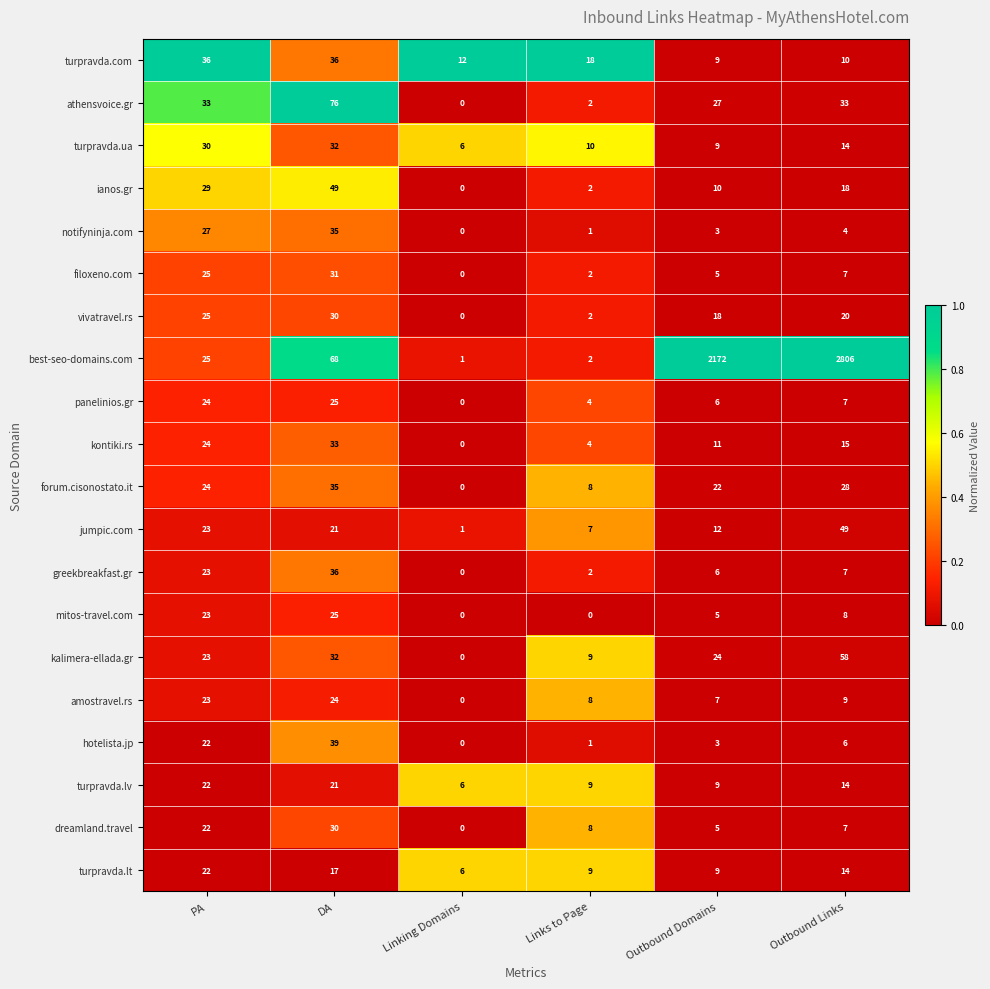

How many categories are shown in the chart?

6